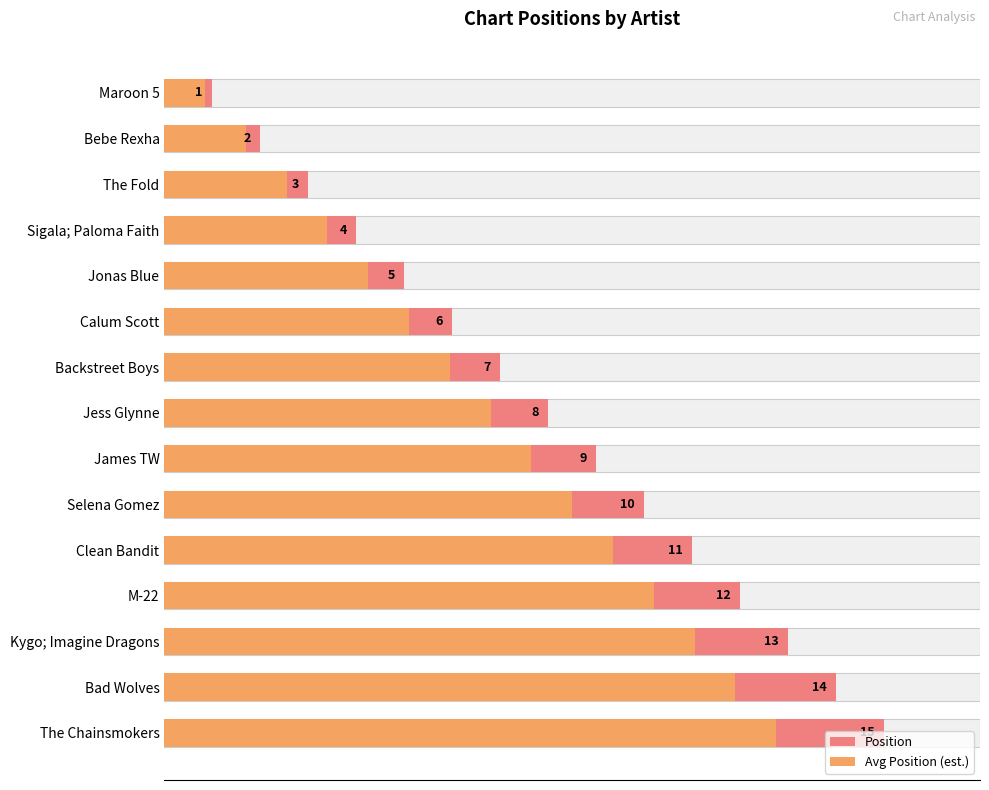

What is the label of the 4th bar from the right?

M-22